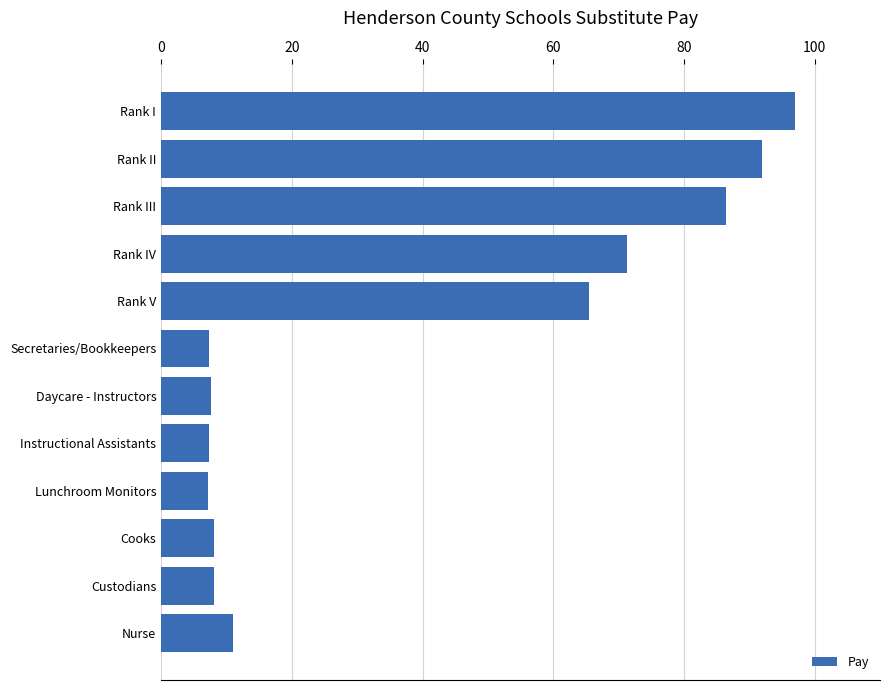

What is the sum of all values?

469.1